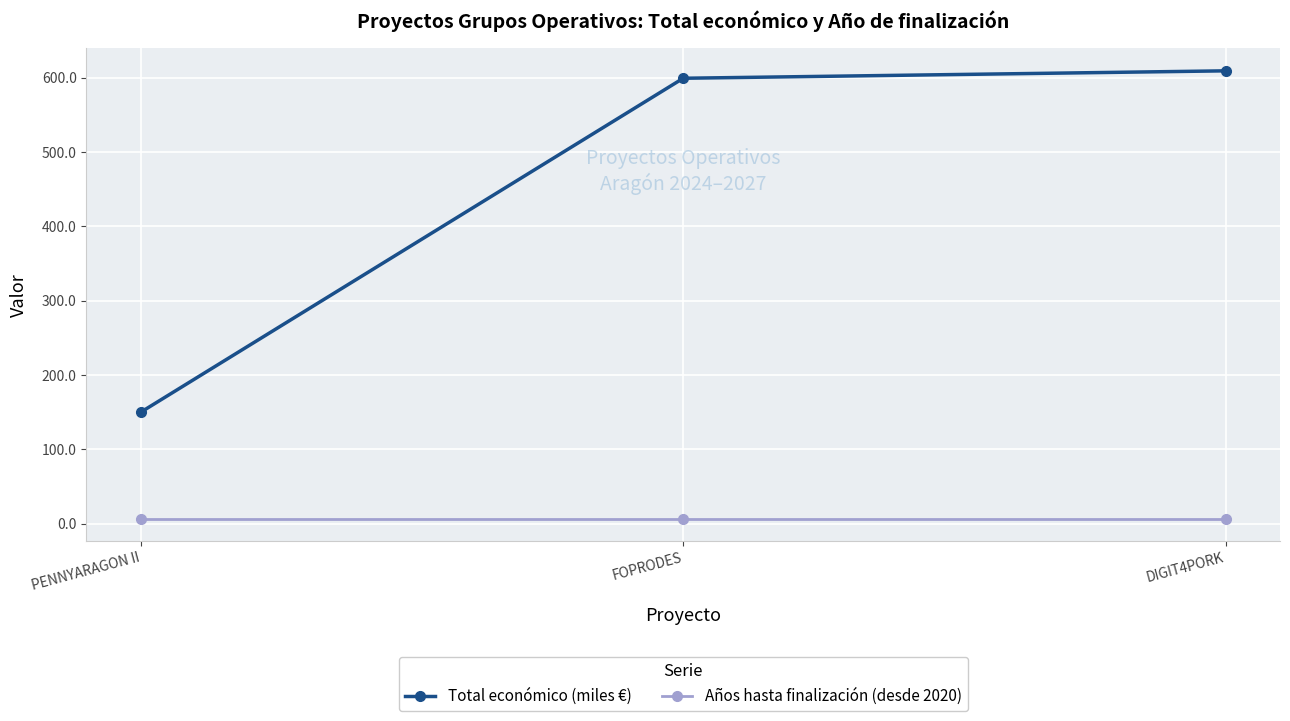

Where does the Total económico (miles €) series first go above 599?

FOPRODES